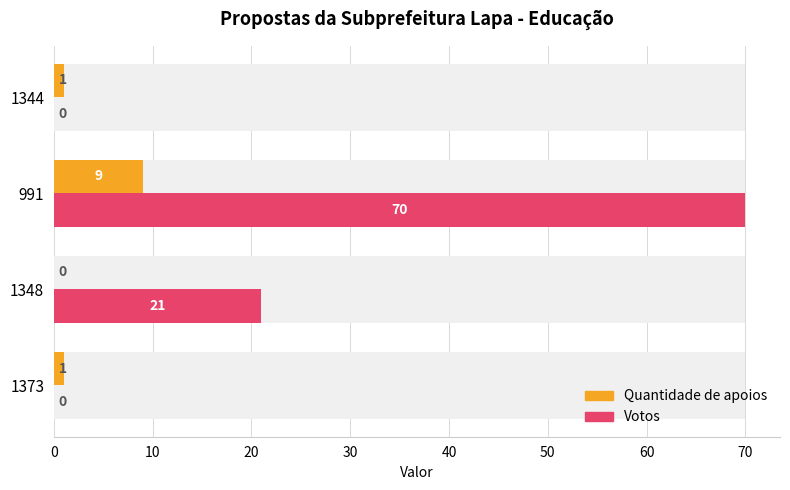

How many bars are there in each group?

2